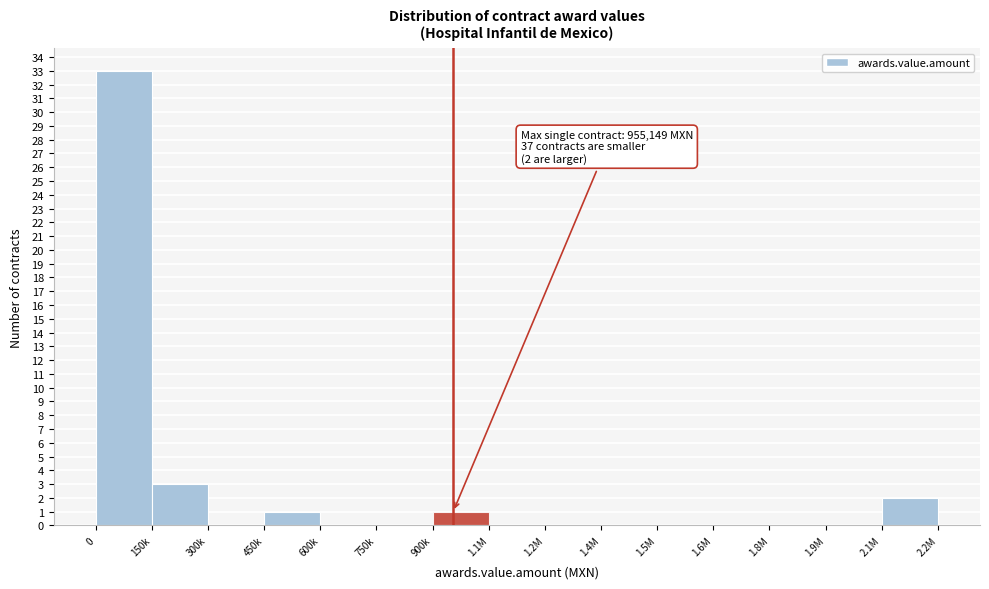

Reading left to right, list all the values displayed in this chart.

0=33	150k=3	300k=0	450k=1	600k=0	750k=0	900k=1	1.1M=0	1.2M=0	1.4M=0	1.5M=0	1.6M=0	1.8M=0	1.9M=0	2.1M=2